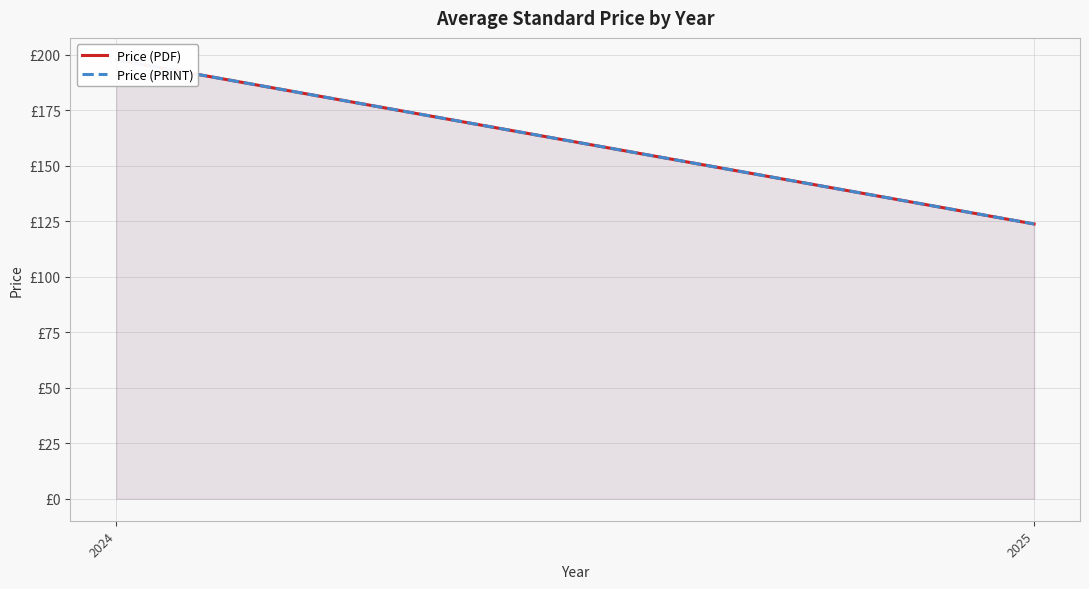

At 2024, list the series in order from largest to smallest.

Price (PDF), Price (PRINT)